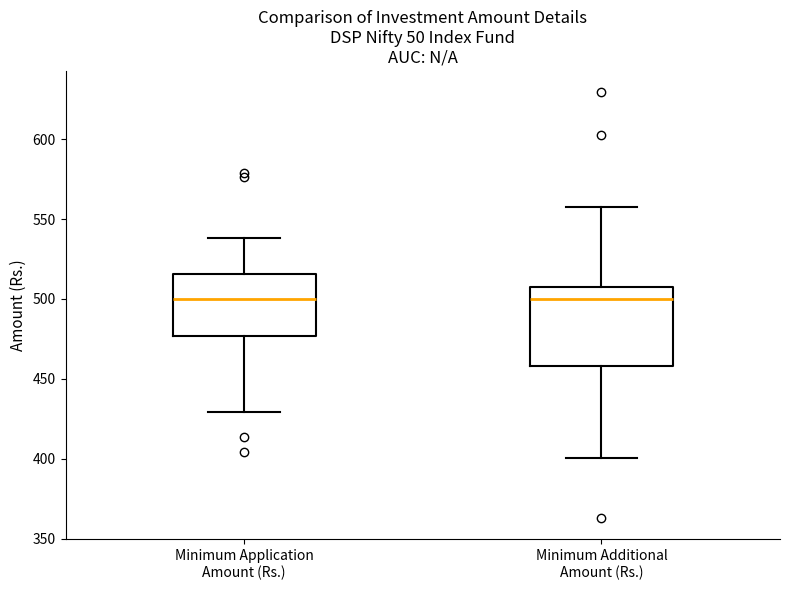

Comparing the boxes themselves (not the whiskers), which one is the tallest?

Minimum Additional Amount (Rs.)